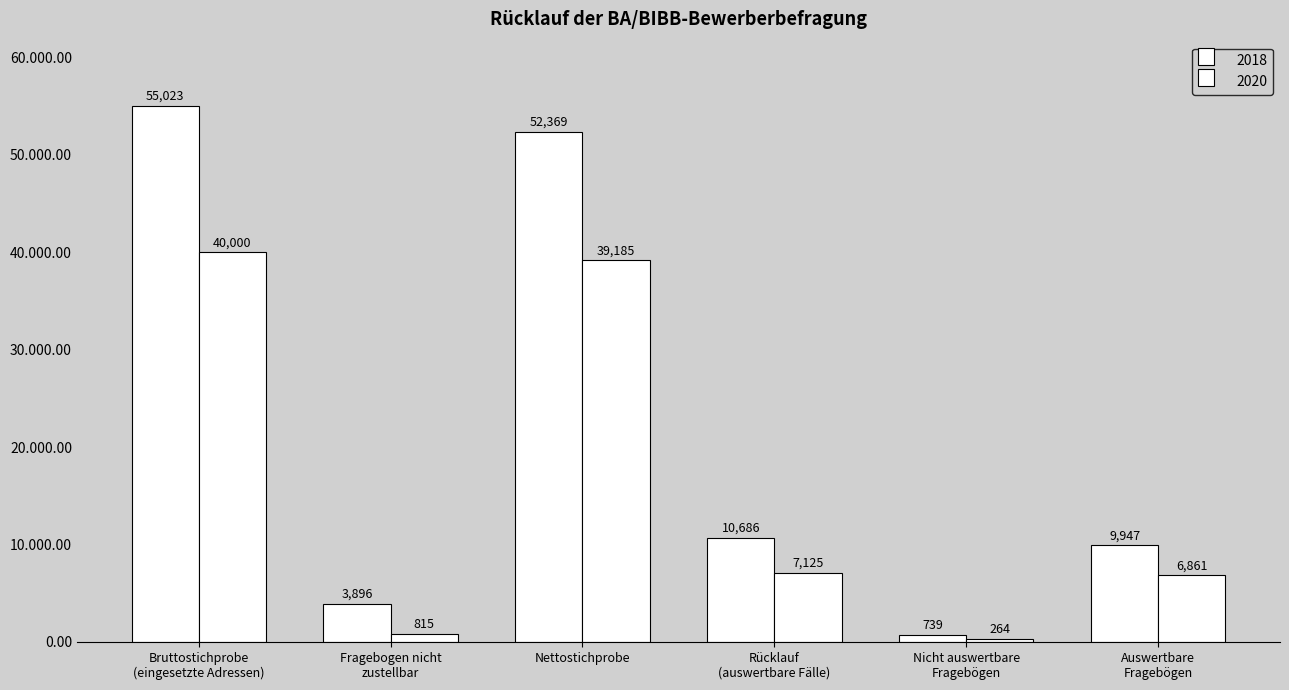

Does the chart contain stacked bars?

No